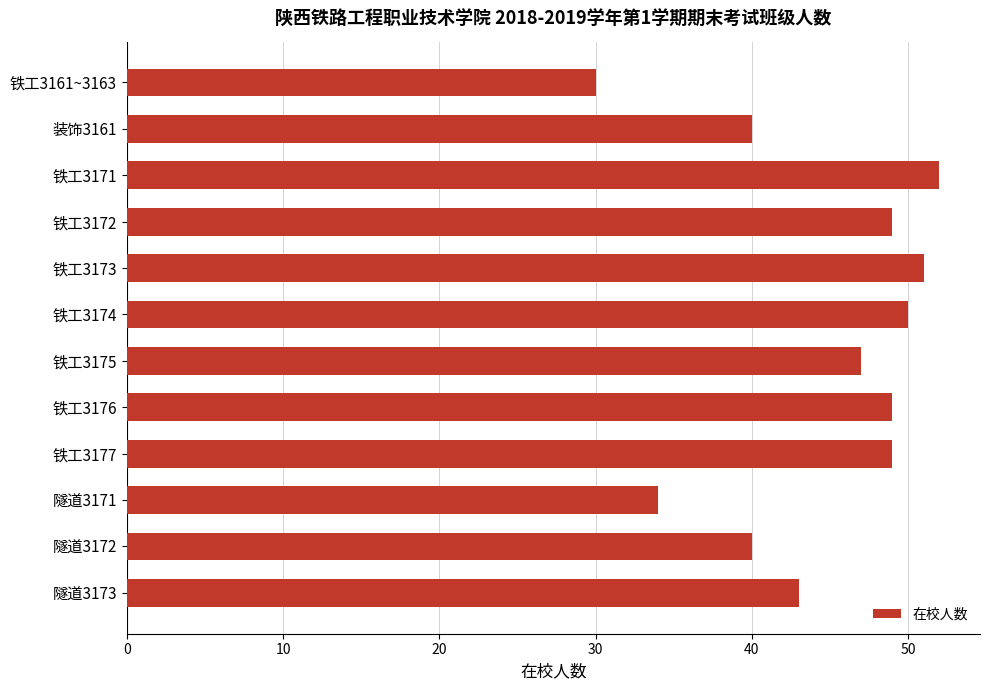

The value at 隧道3172 is 17. True or false?

False